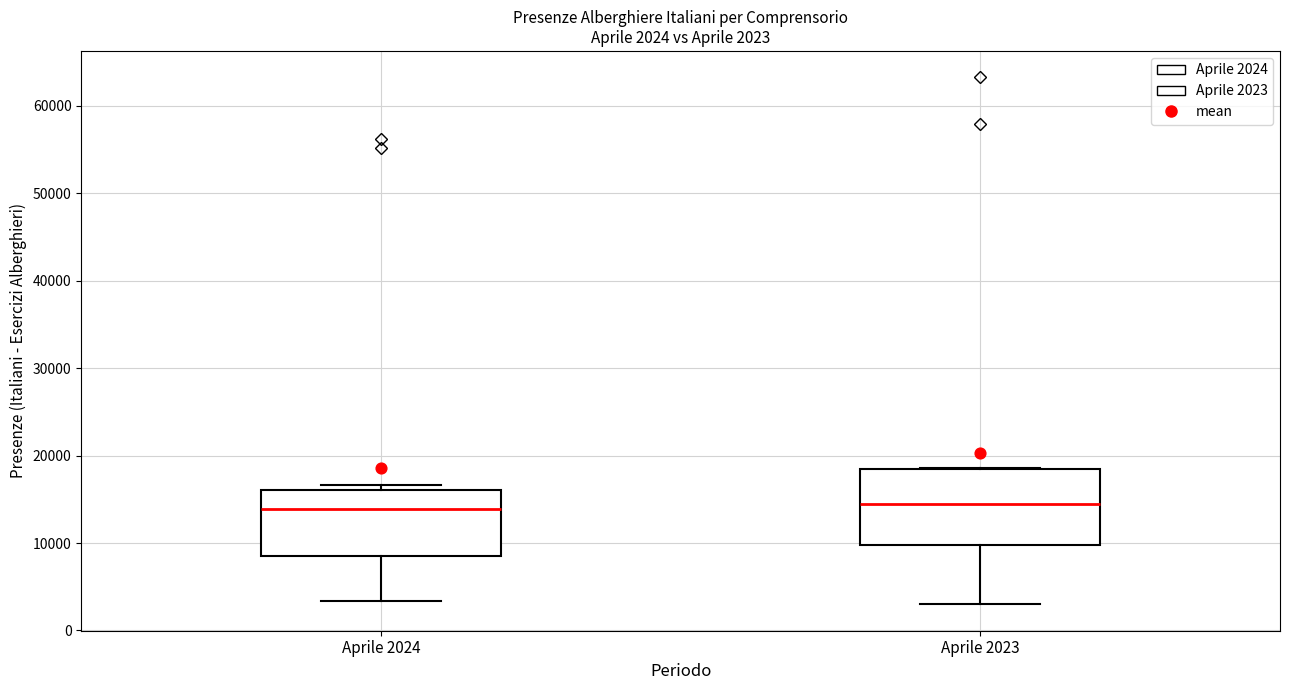

Comparing the boxes themselves (not the whiskers), which one is the tallest?

Aprile 2023